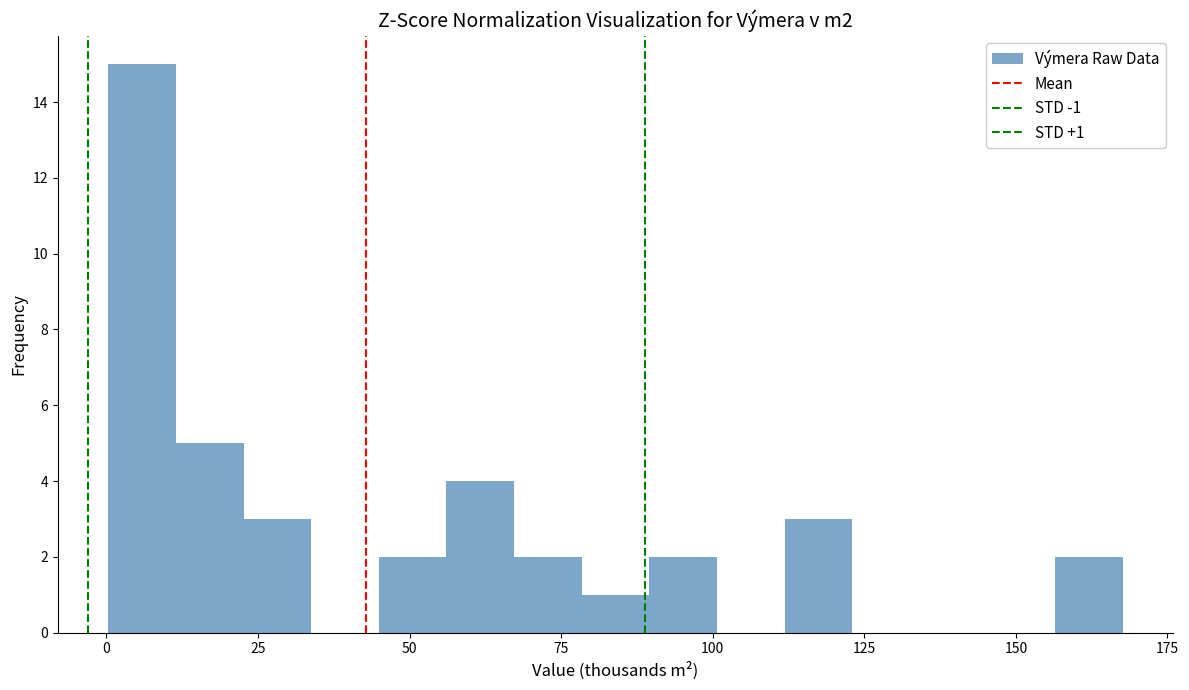

Around what value on the x-axis is the tallest bar? Give the approximate position of its centre, as read against the axis.

5